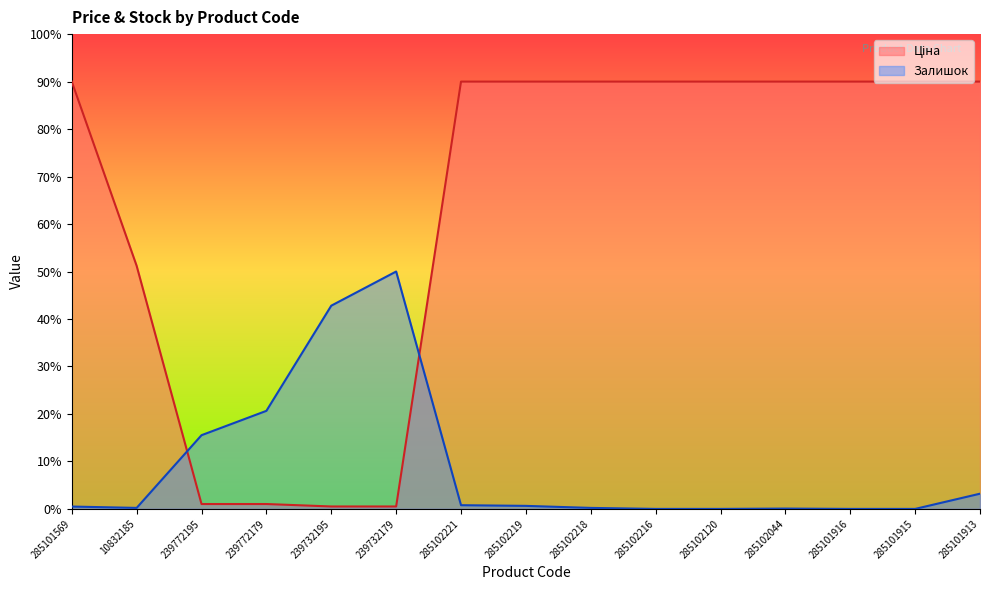

How many intersections are there between Залишок and Ціна?

2